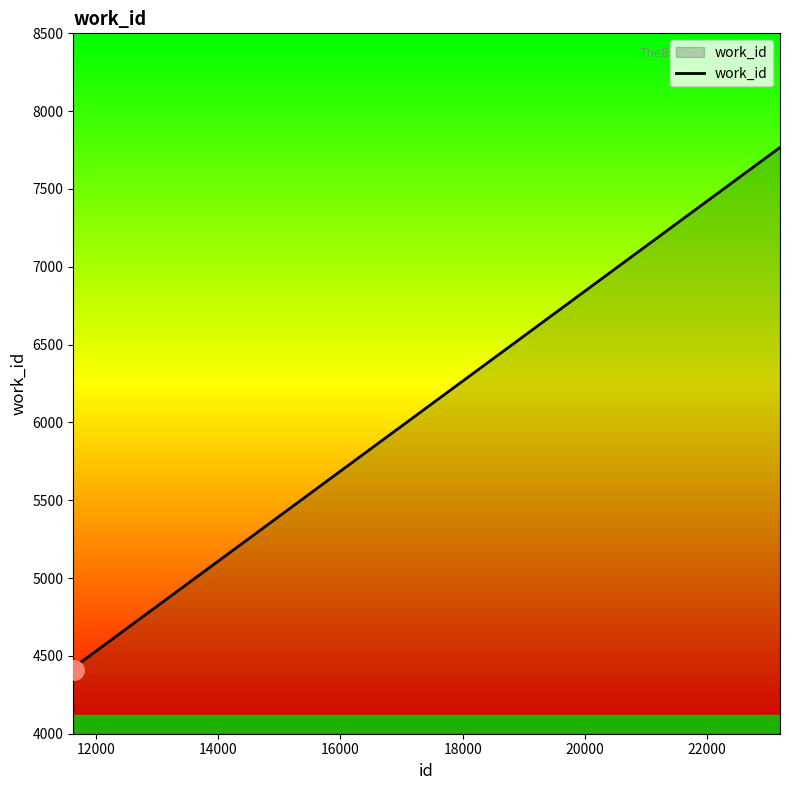

What is the difference between the maximum and second lowest values?

3356